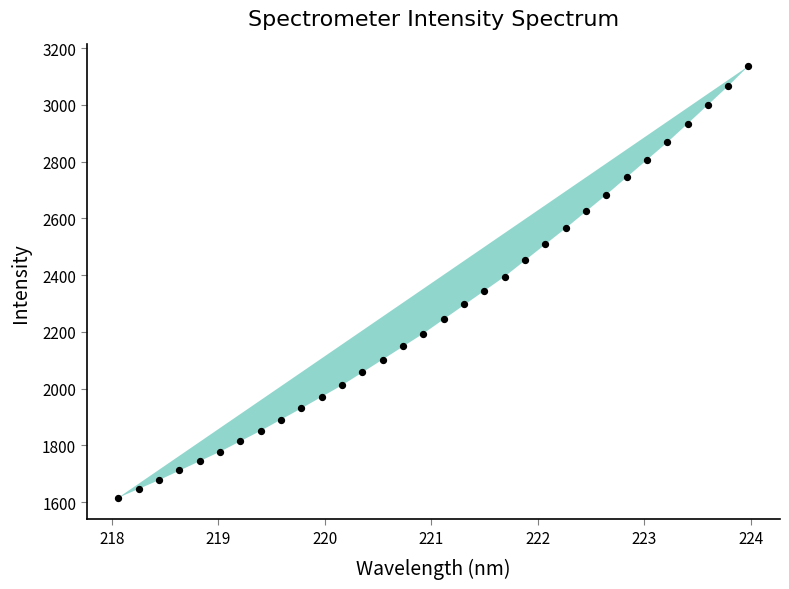

What is the range of Y values (max minus min)?

1521.6